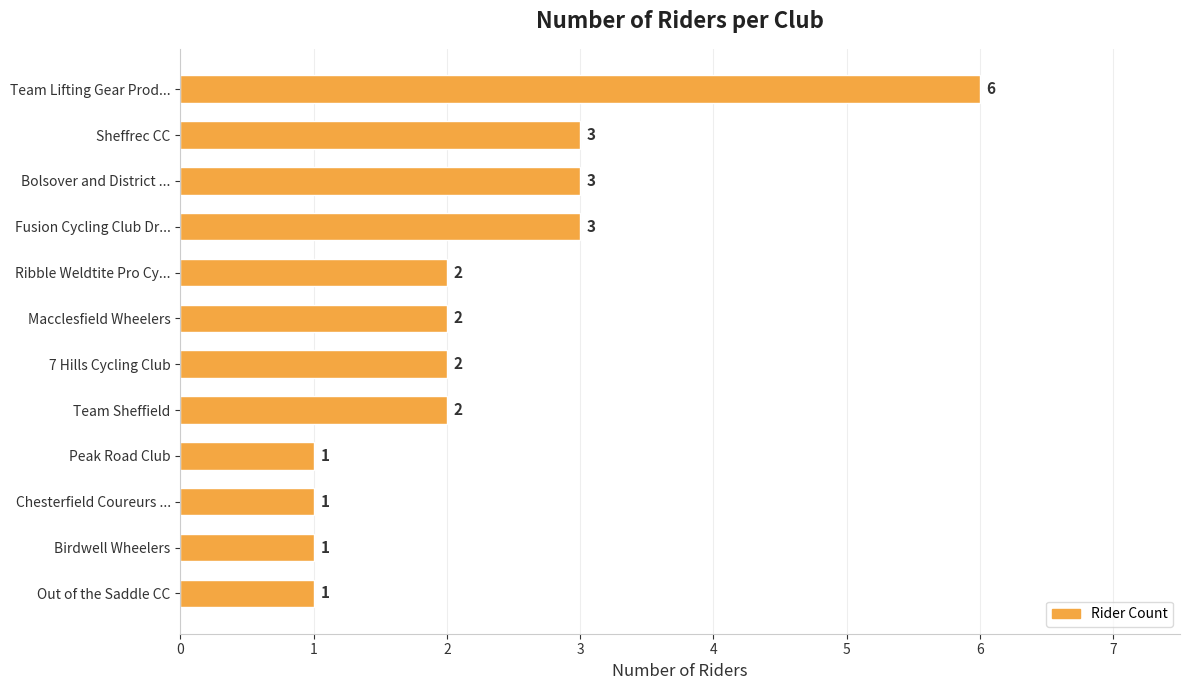

How many data points are less than 2?

4